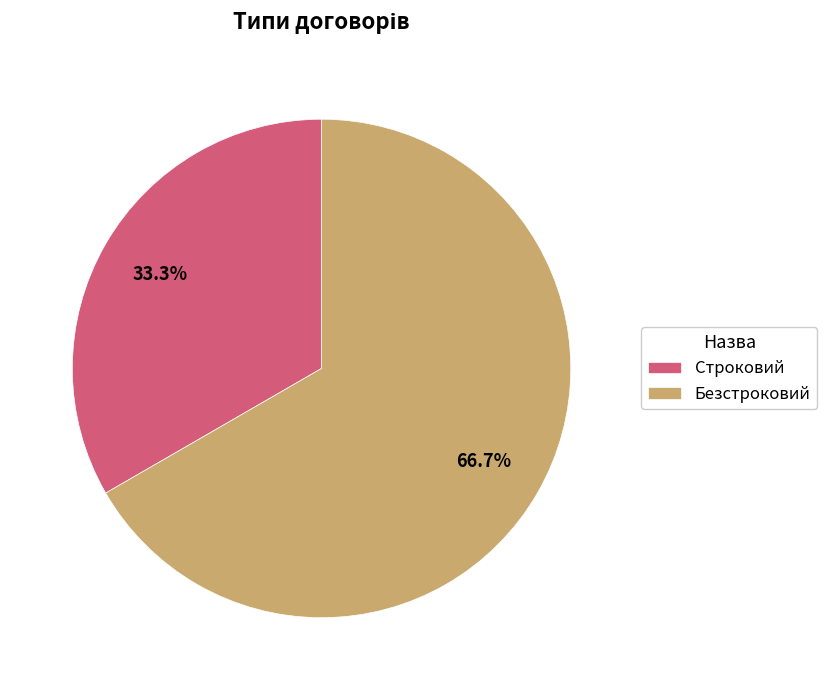

True or false: Безстроковий accounts for 67% of the total.

True